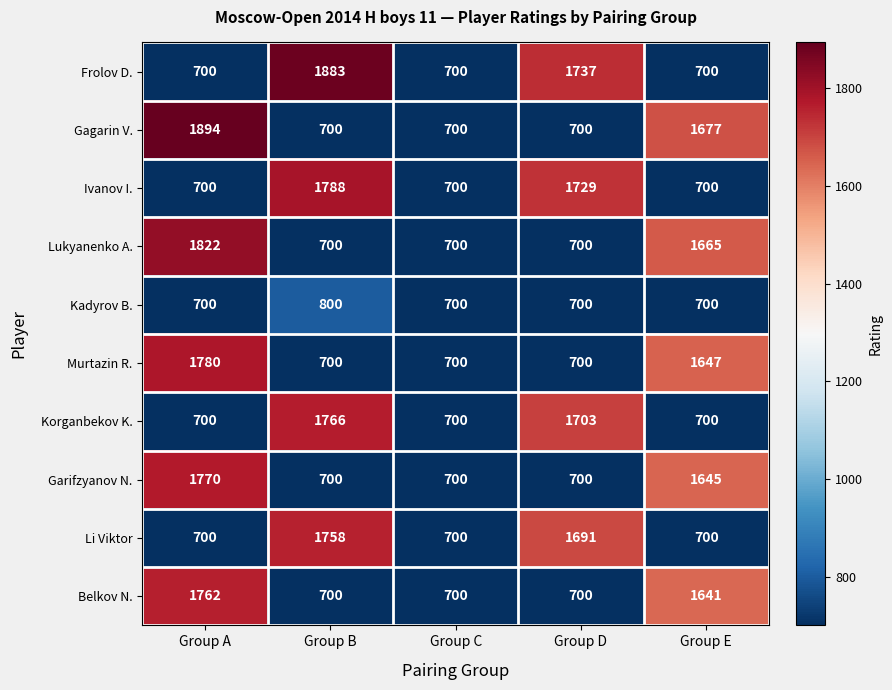

Is it true that Garifzyanov N. equals 700 at Group D?

True